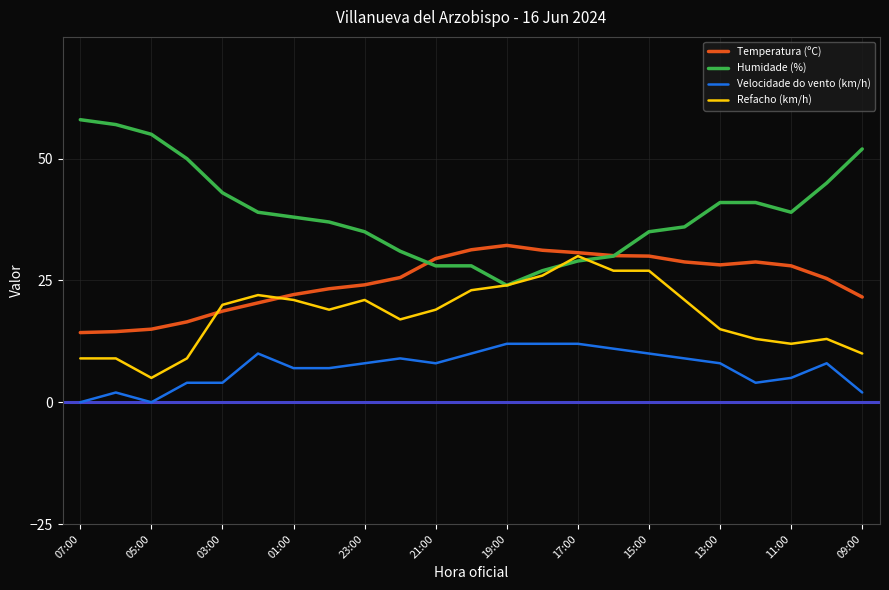

True or false: Temperatura (ºC) and Velocidade do vento (km/h) cross at least once.

False